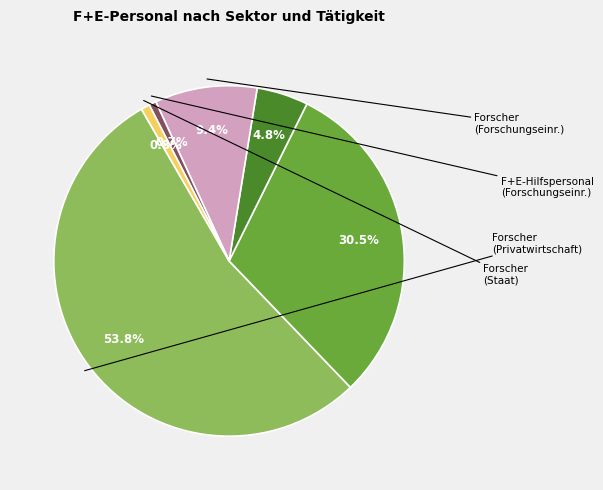

To the nearest percent, what is the difference between the largest and smallest slice percentages?

53%